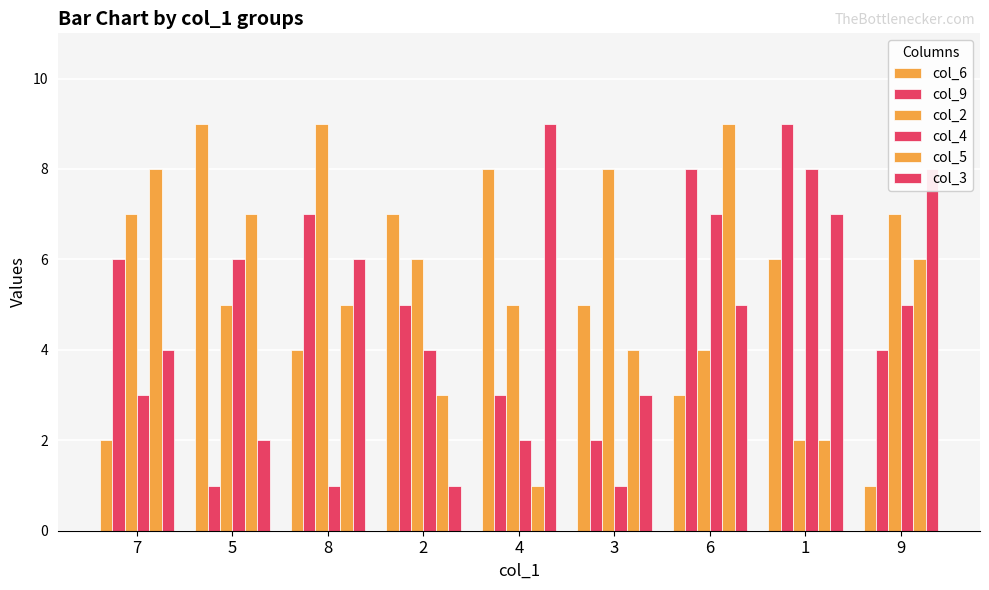

What is the value of the col_2 bar at the 5th from the left?

5